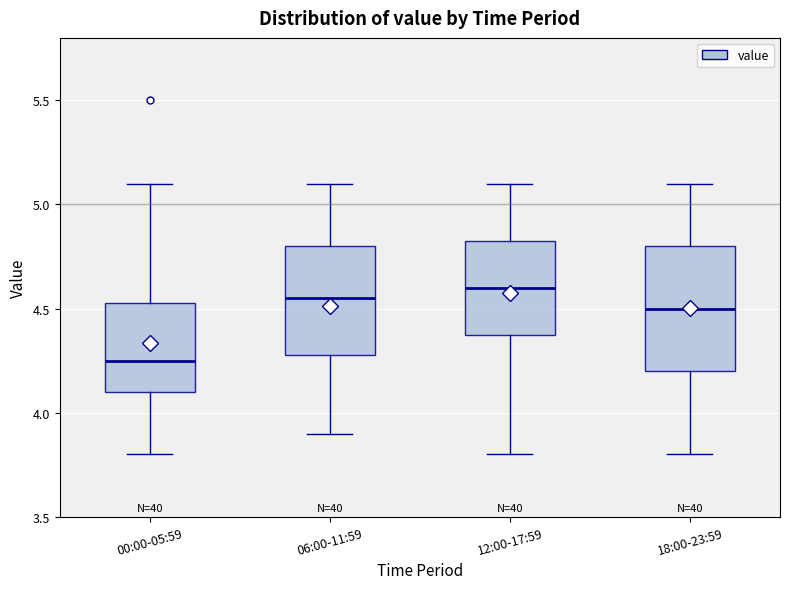

Comparing the boxes themselves (not the whiskers), which one is the tallest?

18:00-23:59